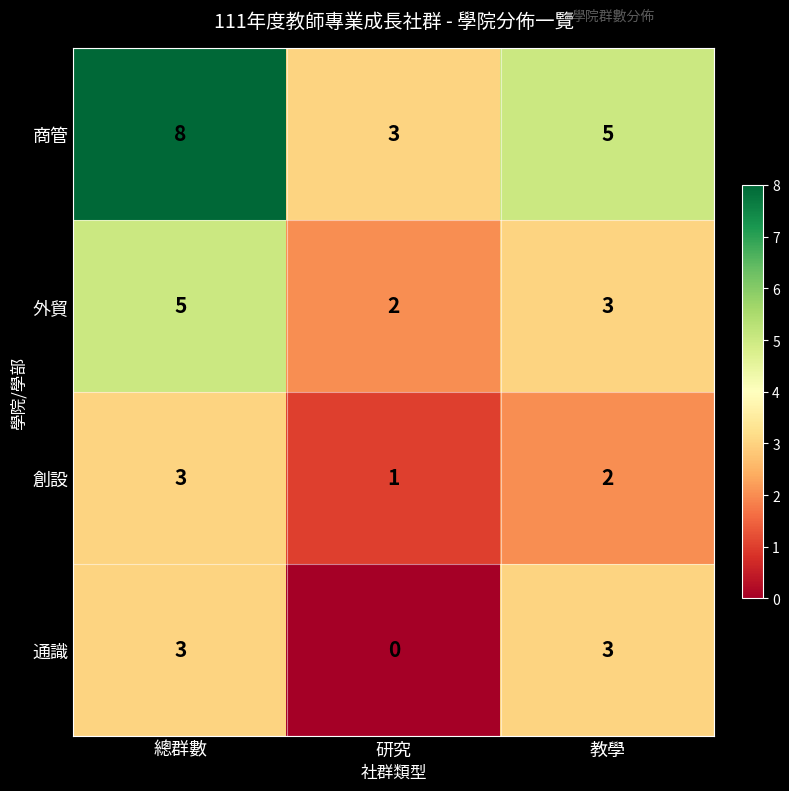

How many series are shown in this chart?

4